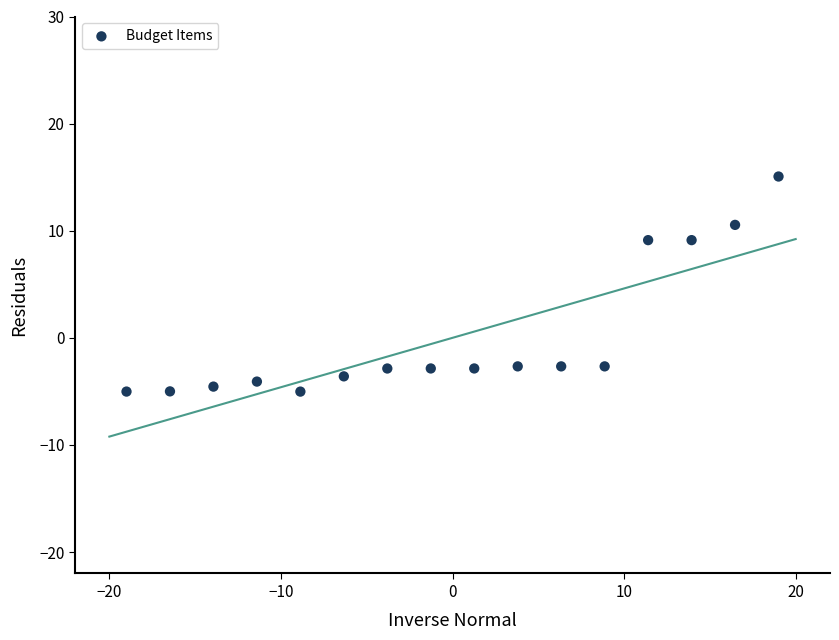

What is the range of X values (max minus min)?

38.0